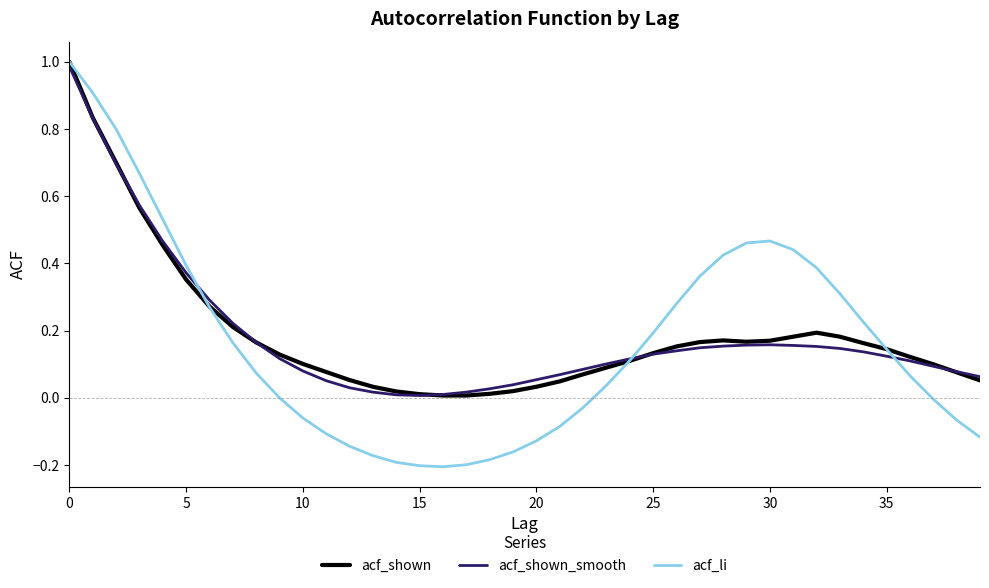

Which series has the widest spread of values?

acf_li